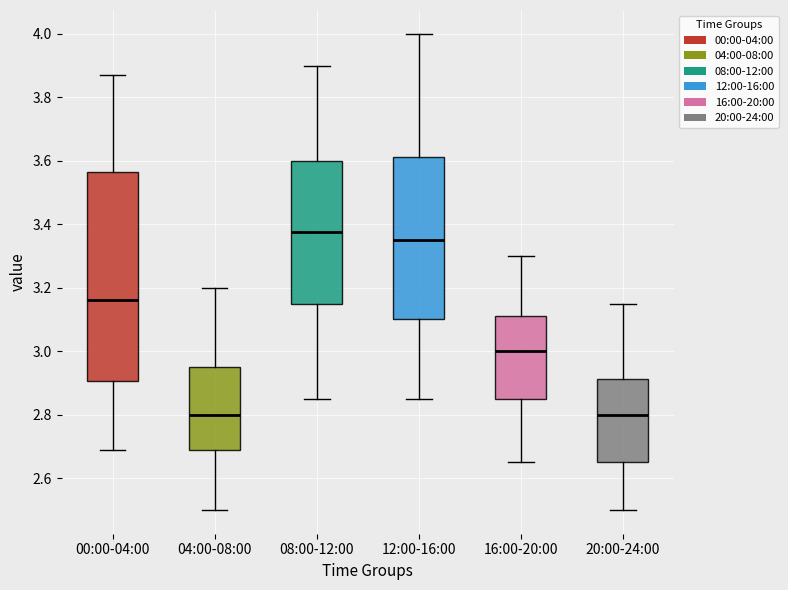

Reading left to right, transcribe this box plot: for each box, give where its median line is, the range the box spans, and where its two whiskers end, as read against the y-axis. The values are not printed on the chart, so give them approximately, as read against the axis.

00:00-04:00: median 3.16, box 2.90 to 3.56, whiskers 2.70 to 3.88
04:00-08:00: median 2.80, box 2.68 to 2.96, whiskers 2.50 to 3.20
08:00-12:00: median 3.38, box 3.16 to 3.60, whiskers 2.86 to 3.90
12:00-16:00: median 3.36, box 3.10 to 3.62, whiskers 2.86 to 4.00
16:00-20:00: median 3.00, box 2.86 to 3.12, whiskers 2.66 to 3.30
20:00-24:00: median 2.80, box 2.66 to 2.92, whiskers 2.50 to 3.16